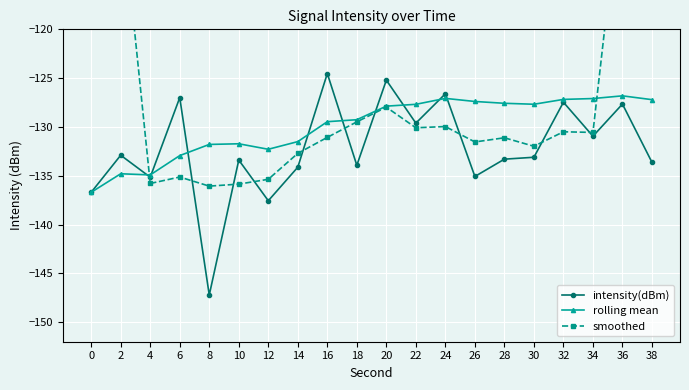

Which series ends up on top after the final intersection of rolling mean and smoothed?

smoothed